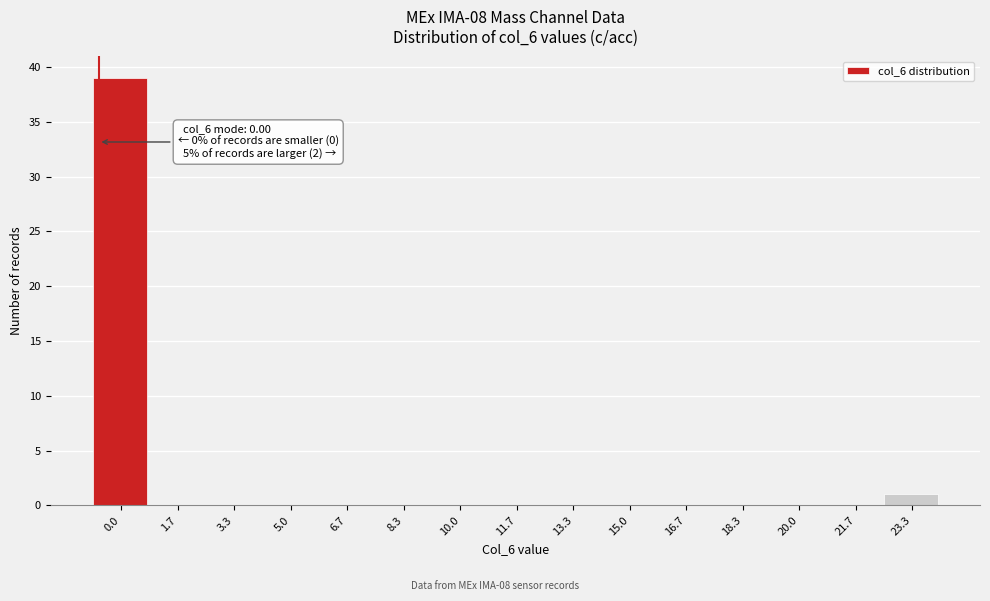

Reading right to left, list all the values displayed in this chart.

23.3=1	21.7=0	20.0=0	18.3=0	16.7=0	15.0=0	13.3=0	11.7=0	10.0=0	8.3=0	6.7=0	5.0=0	3.3=0	1.7=0	0.0=39